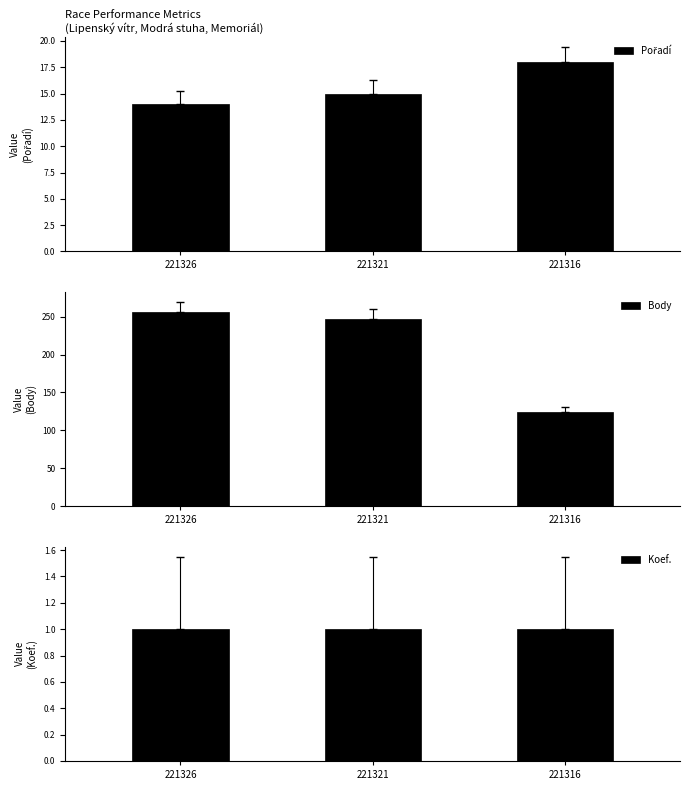

At which category is the sum across all series the highest?

221326